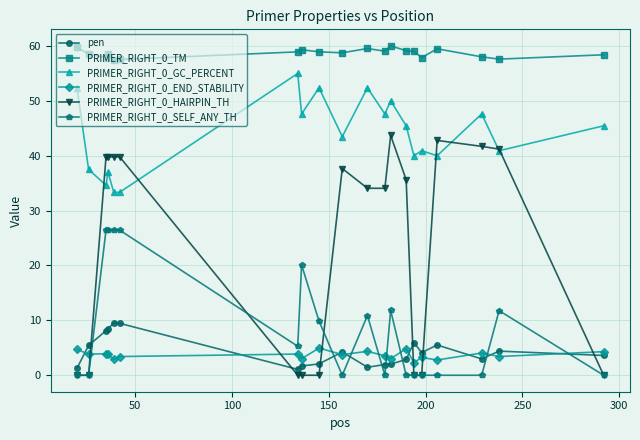

How many data points in PRIMER_RIGHT_0_HAIRPIN_TH are less than 35?

10